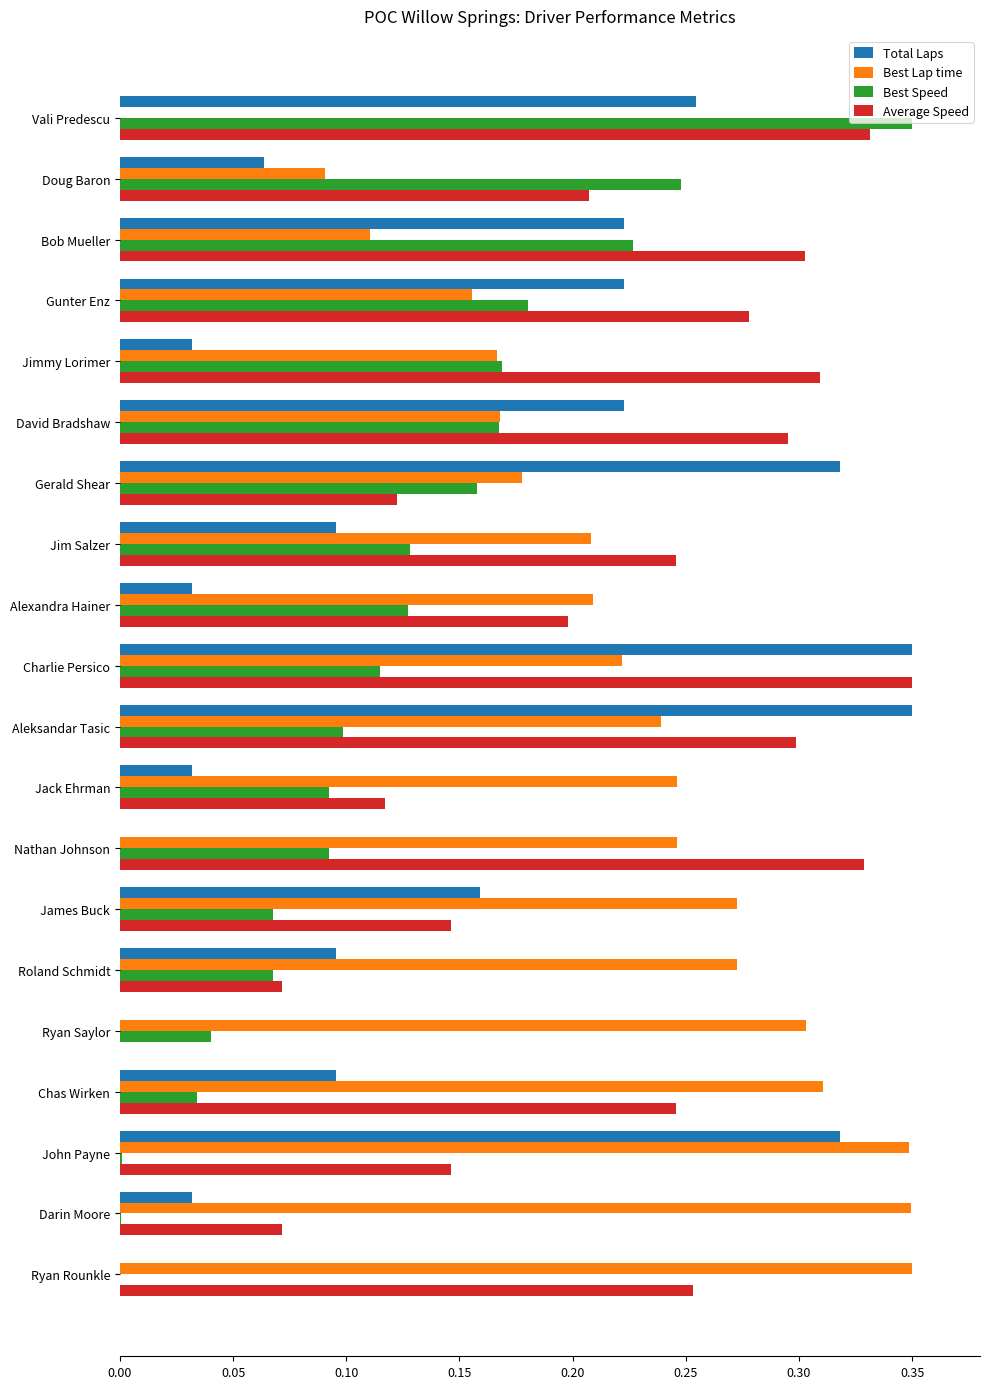

Between David Bradshaw and Aleksandar Tasic, which series saw the biggest shift?

Total Laps